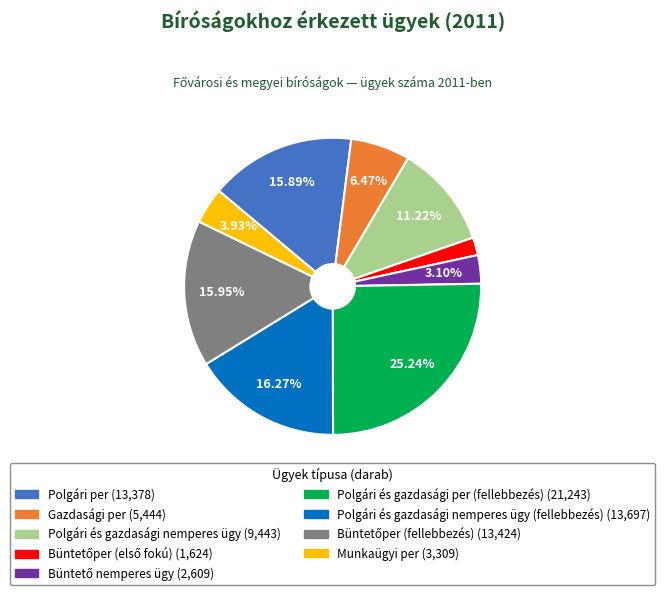

To the nearest percent, what is the difference between the largest and smallest slice percentages?

23%